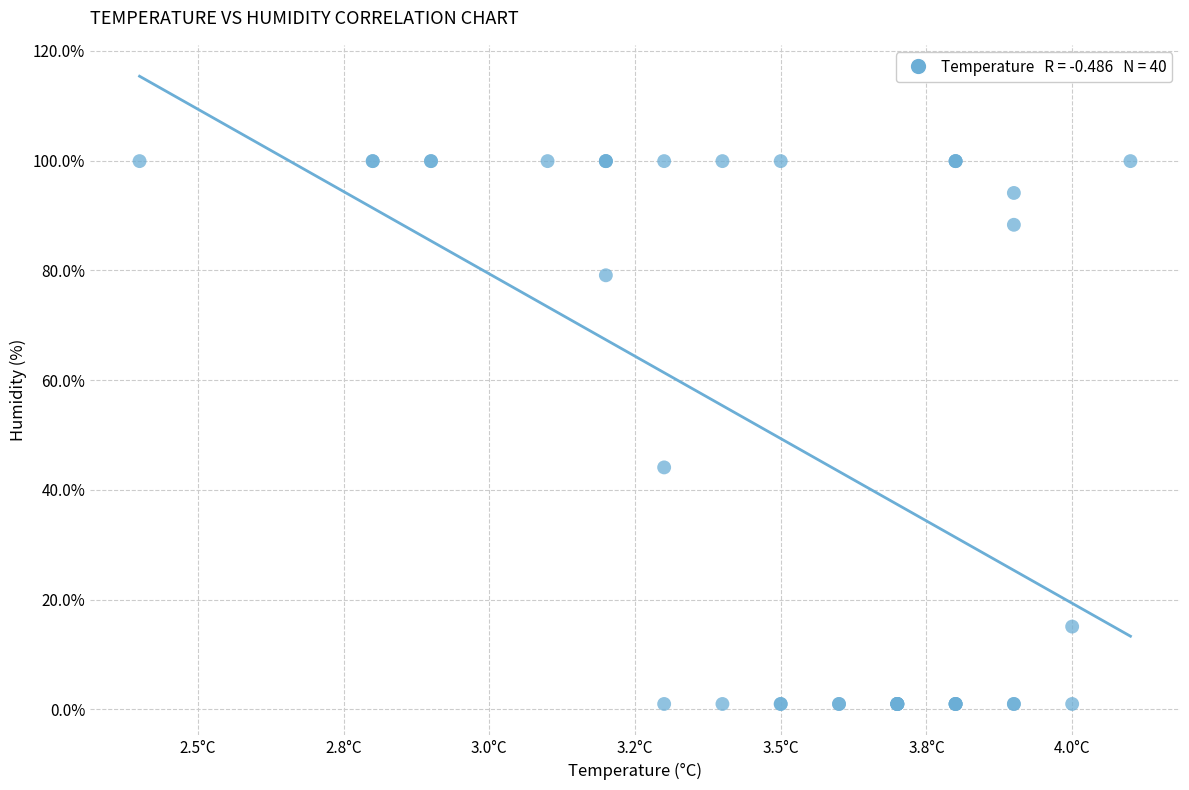

What Y value in the scatter plot is closest to 50?

44.1